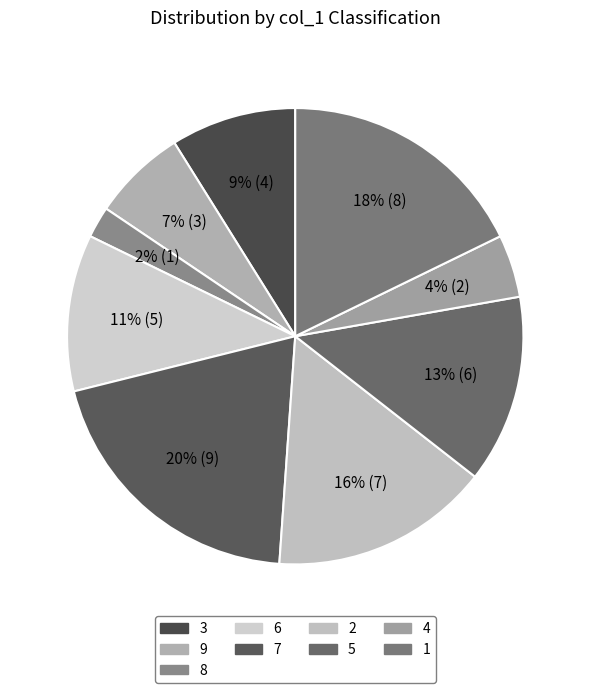

To the nearest percent, what percentage of the pie is 6?

11%